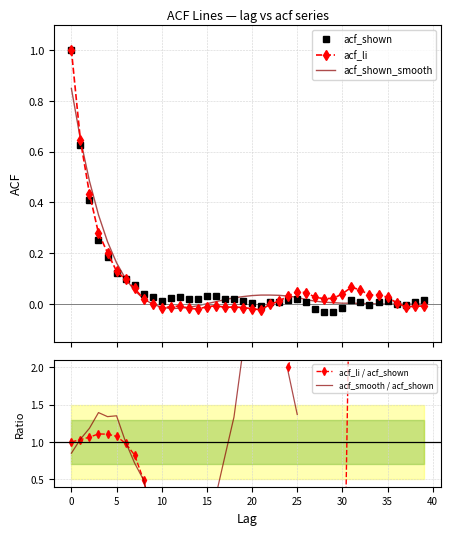

Rank the series by their maximum value, from highest to lowest.

acf_li / acf_shown, acf_smooth / acf_shown, acf_shown, acf_li, acf_shown_smooth